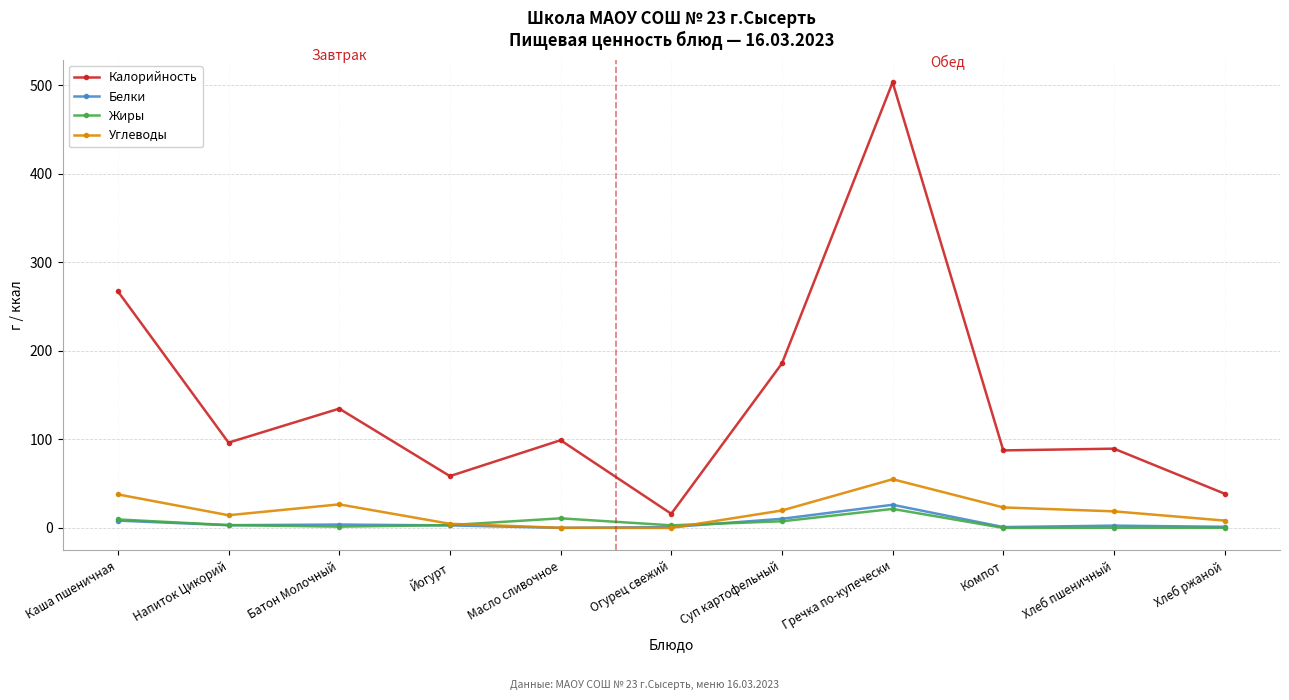

Where does the Калорийность series first go above 96?

Каша пшеничная